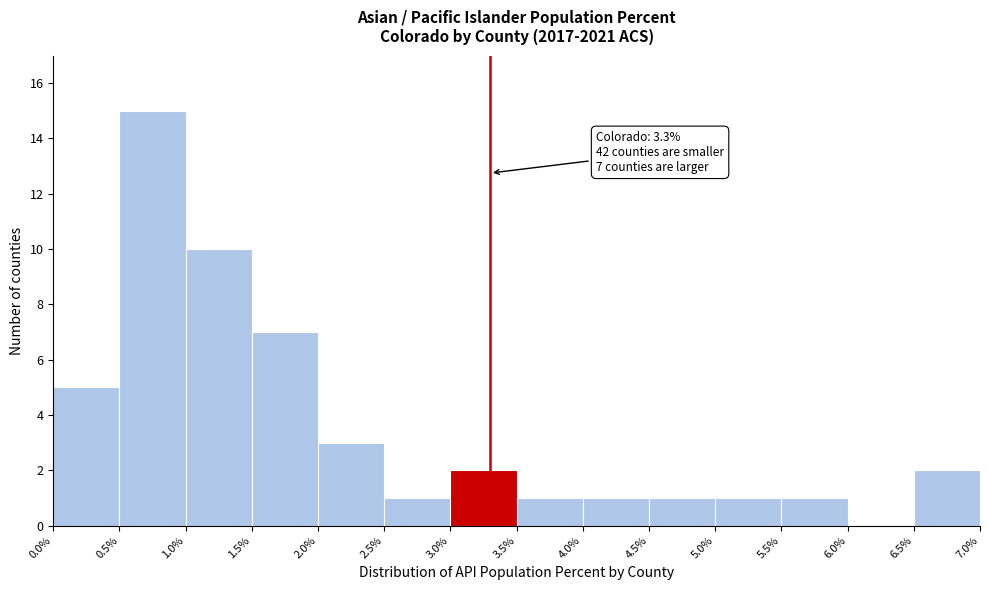

Over which range of the x-axis is the bar tallest?

0.5% to 1.0%